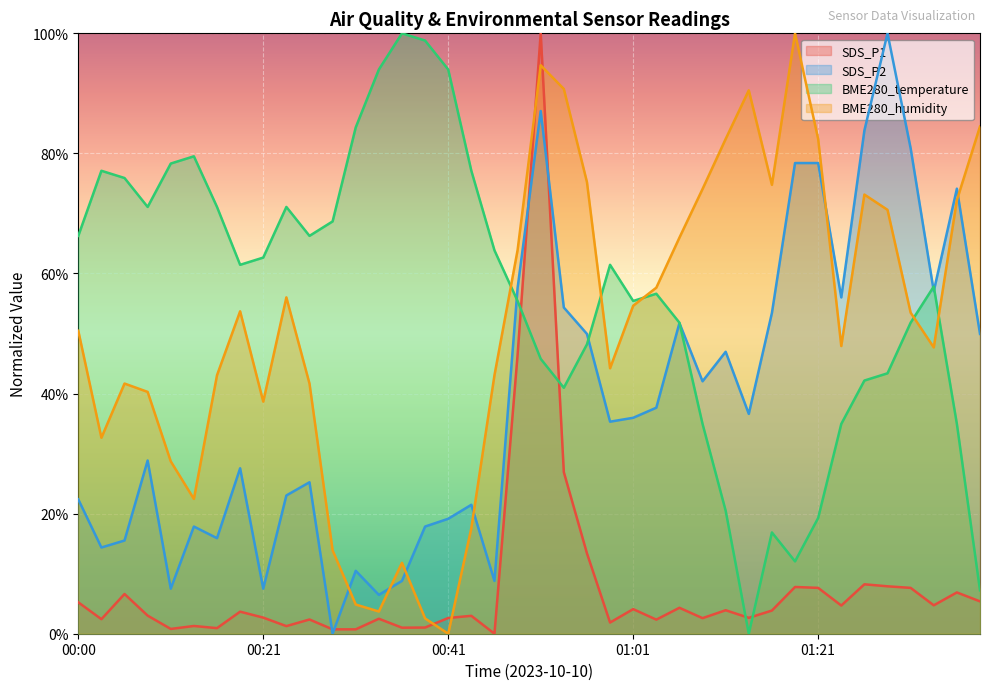

True or false: BME280_temperature has a value of 26.8 at 01:21.

False